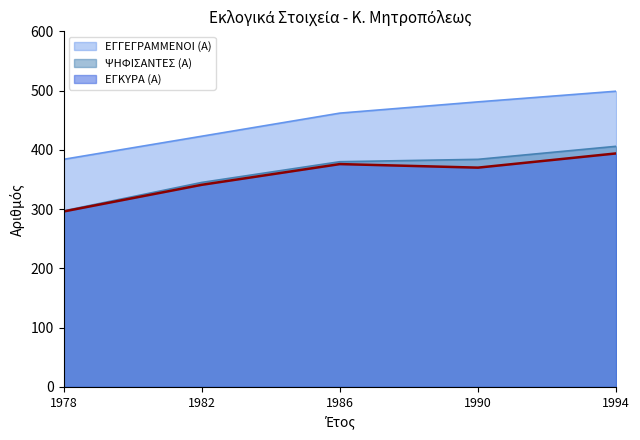

Which category has the lowest value across all series?

1978